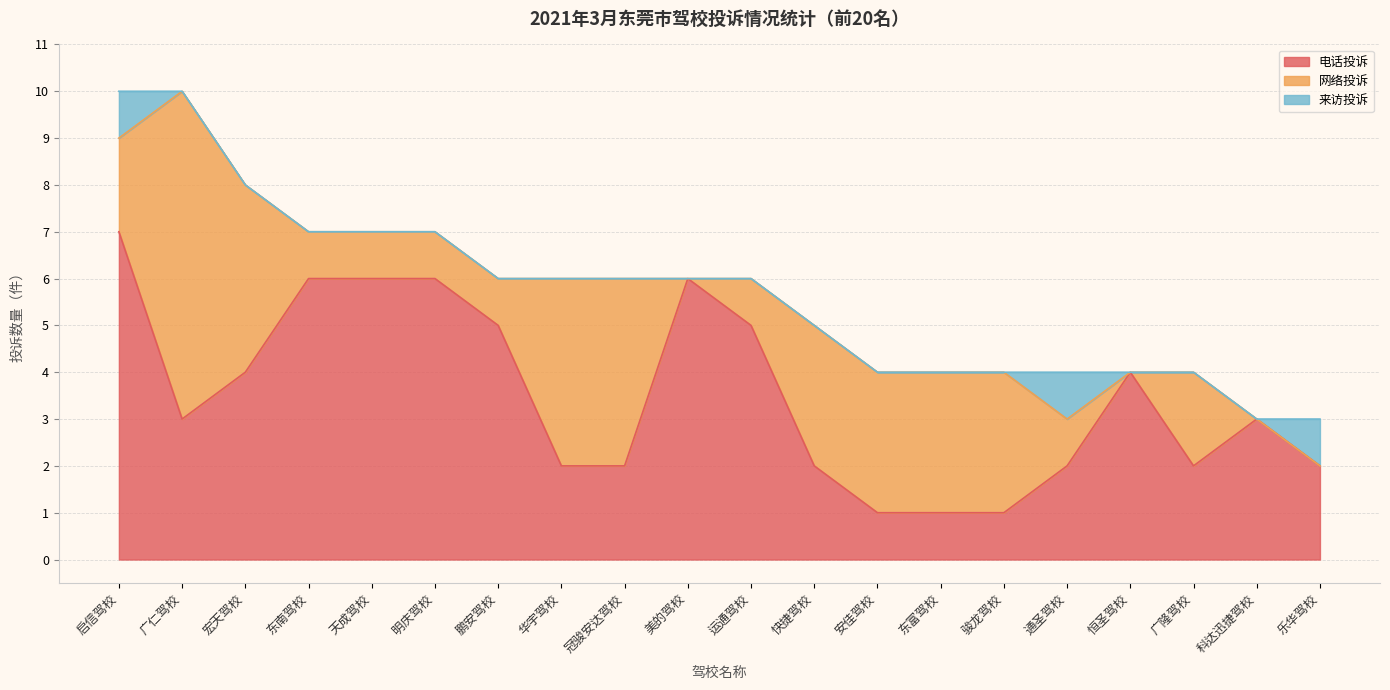

Is it true that 网络投诉 equals 1 at 鹏安驾校?

True